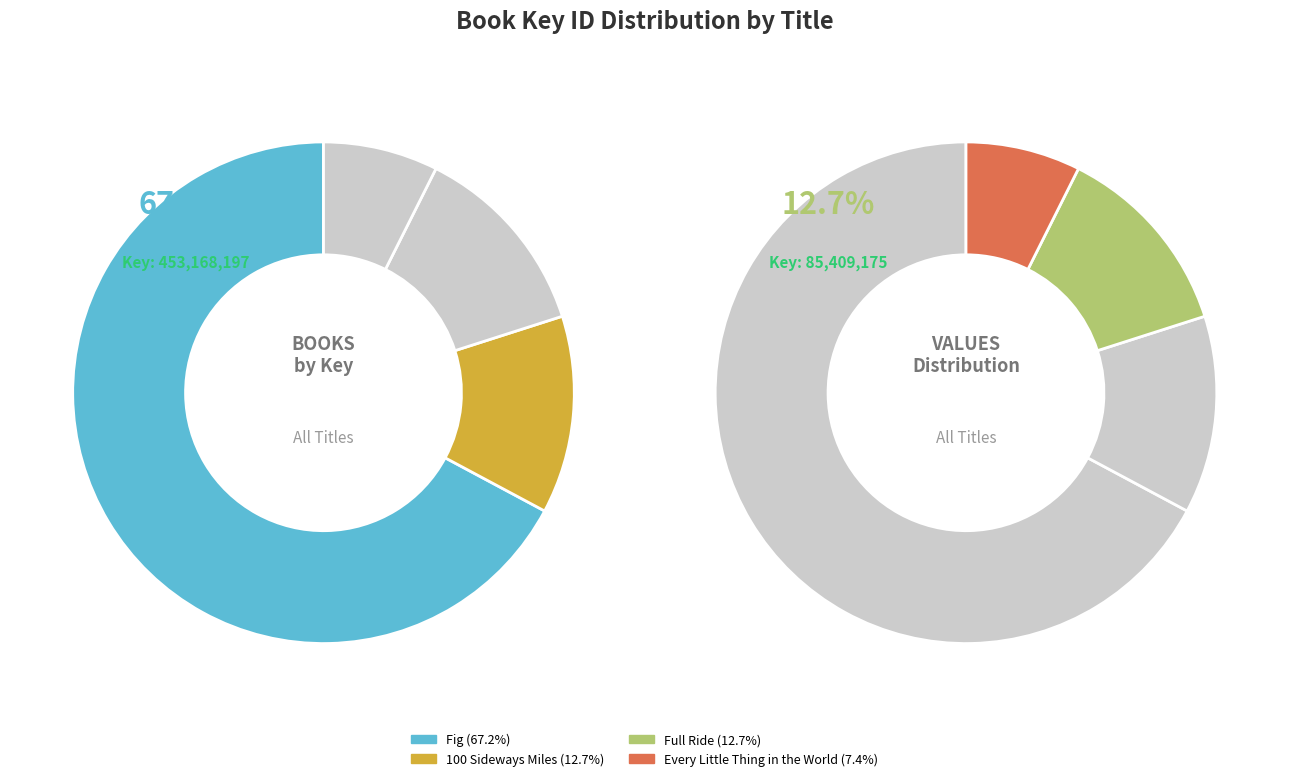

Which category has the biggest portion of the pie?

Fig